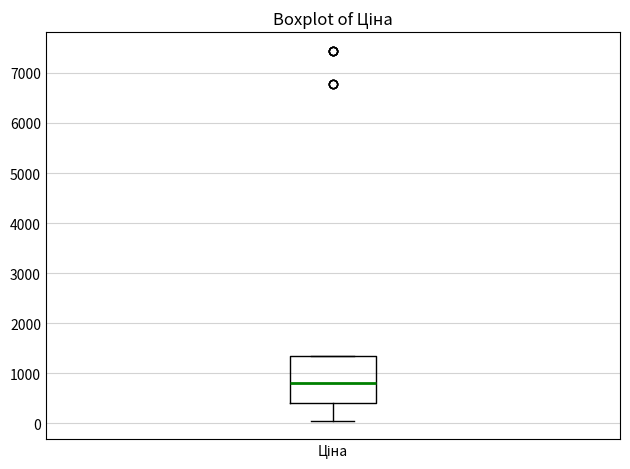

Read this box plot against the y-axis: the position of the median line, the range covered by the box, and the ends of both whiskers. The values are not printed on the chart, so give them approximately, as read against the axis.

median 800, box 400 to 1300, whiskers 100 to 1300